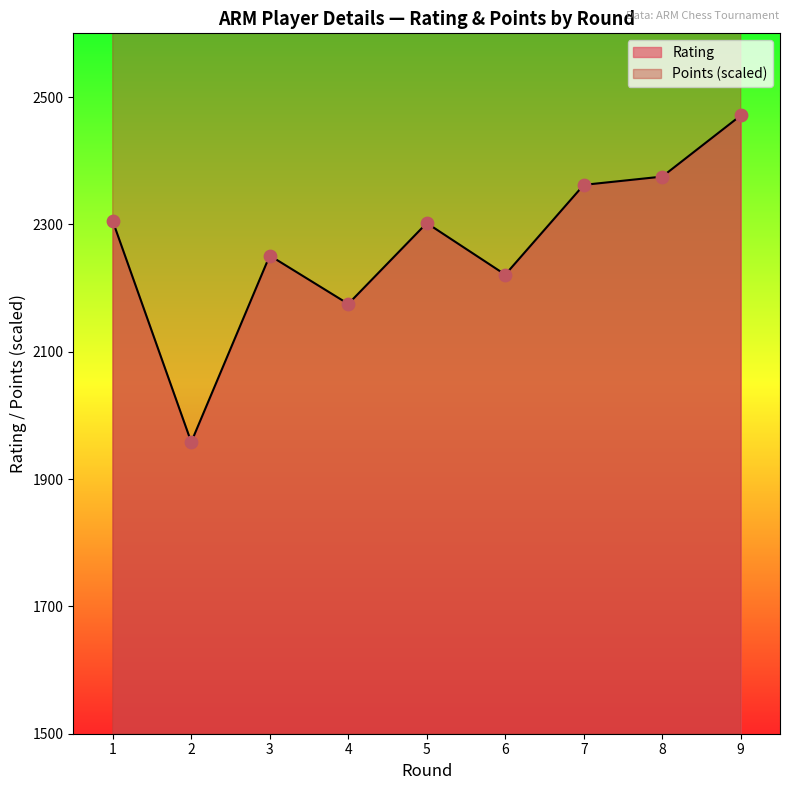

What are all the series names shown in the legend?

Rating, Points